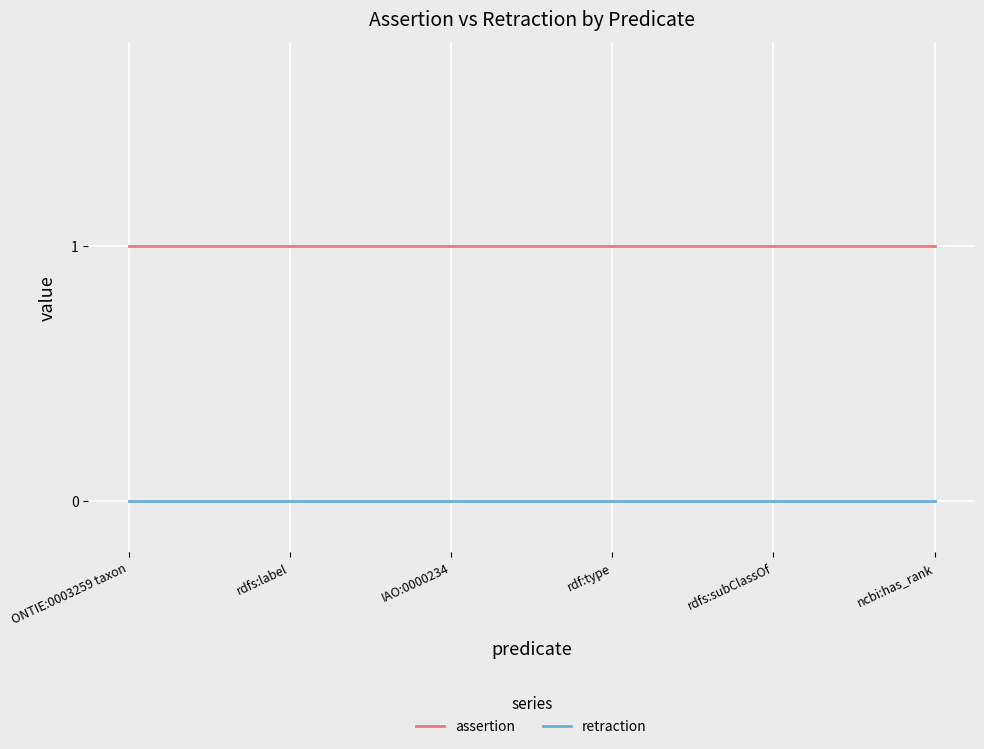

True or false: assertion and retraction cross at least once.

False